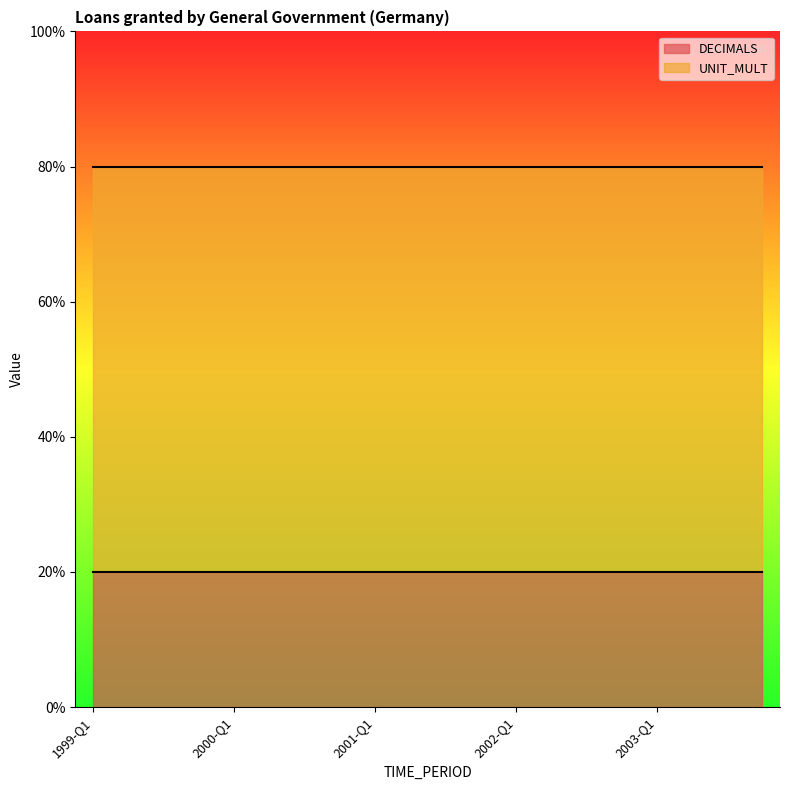

True or false: DECIMALS has more than 1 interior local peaks.

False